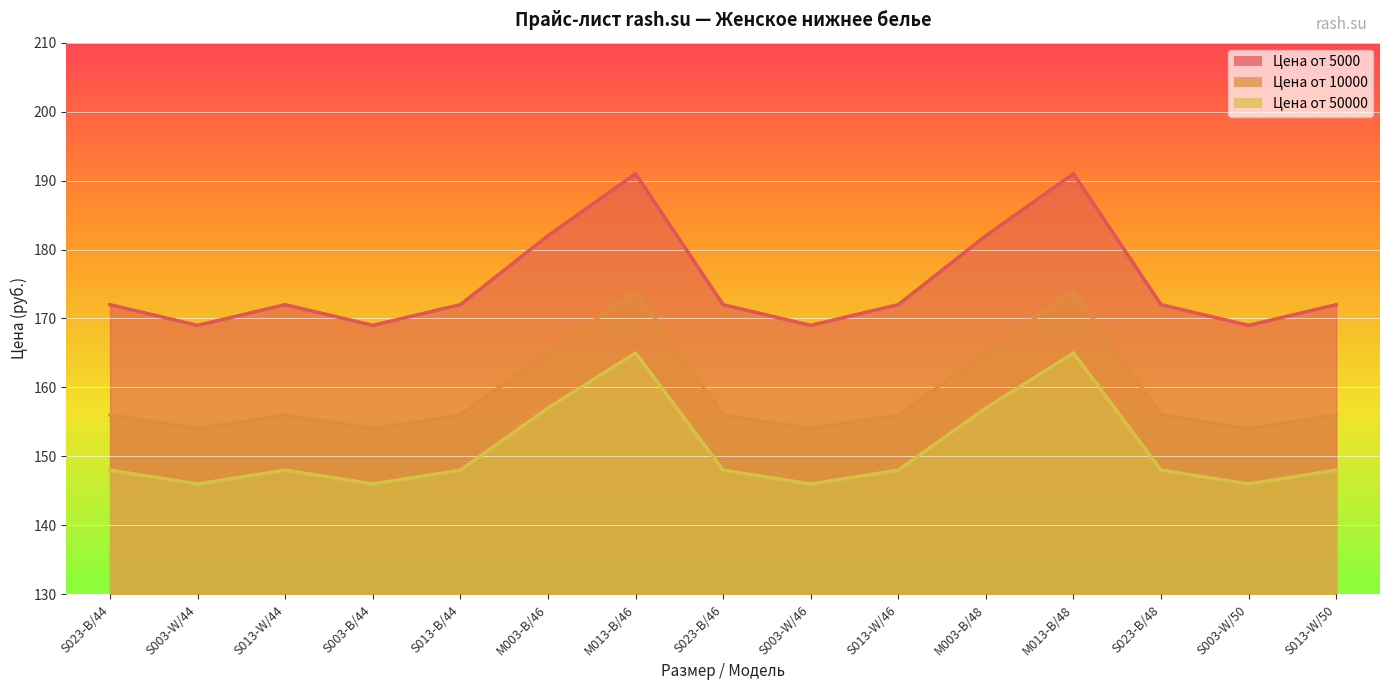

List the series in order of their overall mean, highest first.

Цена от 5000, Цена от 10000, Цена от 50000